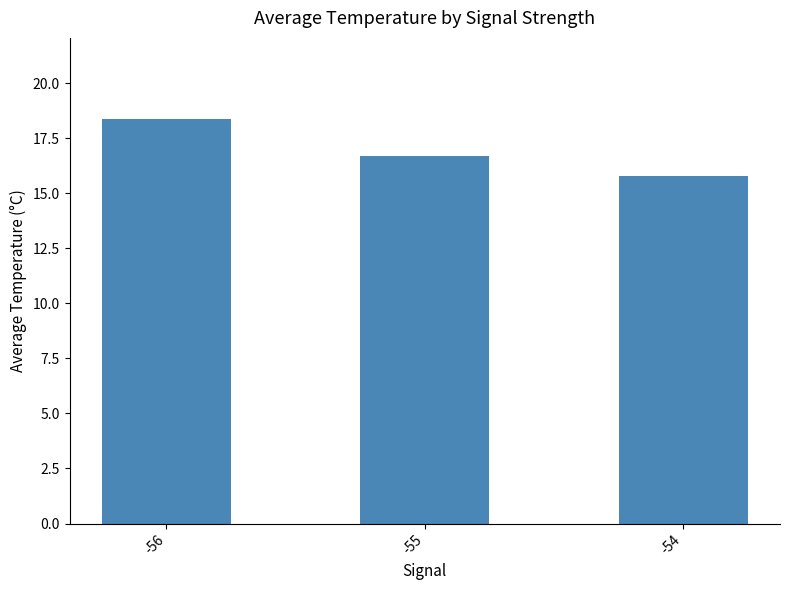

What is the sum of the values at -56 and -54?

34.2